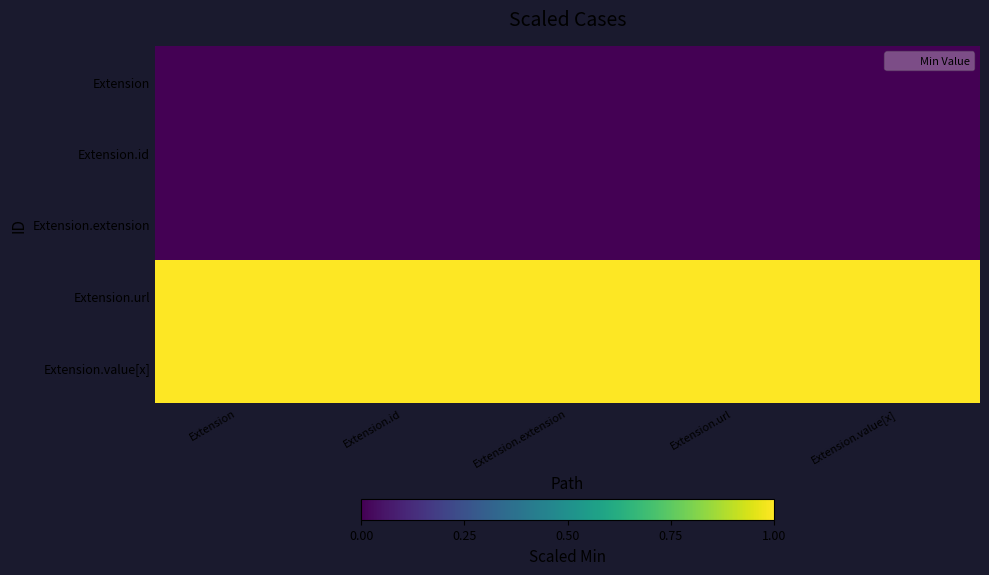

Reading left to right, what are all the values shown in this chart?

Extension: Extension=0.0	Extension.id=0.0	Extension.extension=0.0	Extension.url=0.0	Extension.value[x]=0.0
Extension.id: Extension=0.0	Extension.id=0.0	Extension.extension=0.0	Extension.url=0.0	Extension.value[x]=0.0
Extension.extension: Extension=0.0	Extension.id=0.0	Extension.extension=0.0	Extension.url=0.0	Extension.value[x]=0.0
Extension.url: Extension=1.0	Extension.id=1.0	Extension.extension=1.0	Extension.url=1.0	Extension.value[x]=1.0
Extension.value[x]: Extension=1.0	Extension.id=1.0	Extension.extension=1.0	Extension.url=1.0	Extension.value[x]=1.0